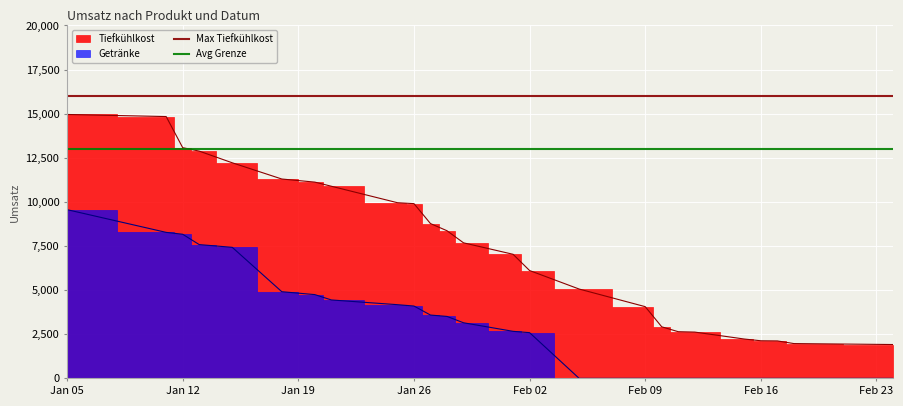

Between Jan 05 and Jan 12, which is larger?

Jan 05